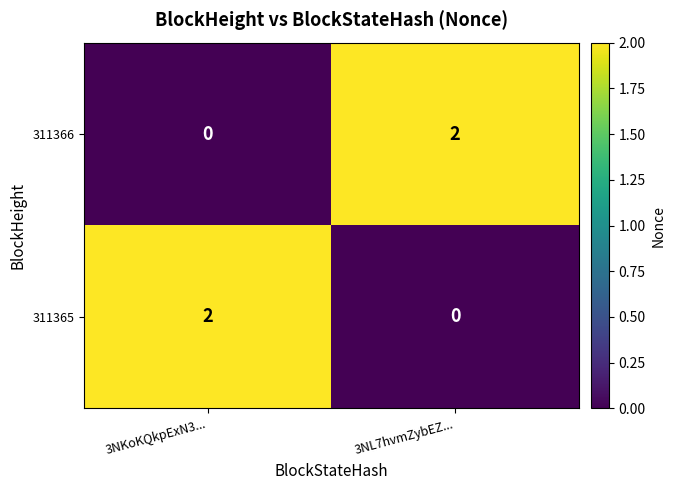

Rank the series at 3NKoKQkpExN3... from lowest to highest value.

311366, 311365